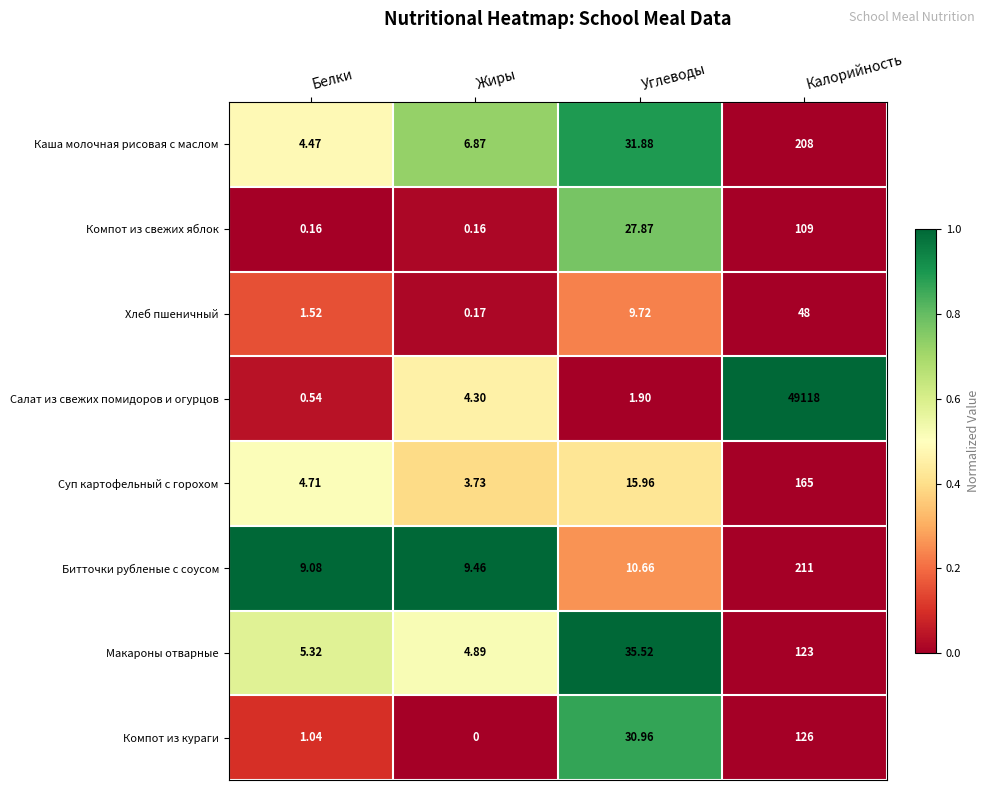

Which category has the highest value across all series?

Калорийность